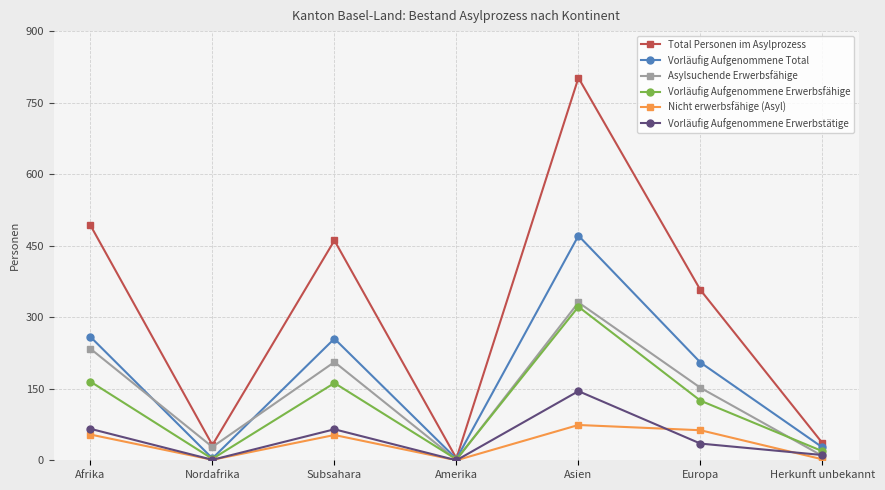

At which label does Nicht erwerbsfähige (Asyl) reach its peak?

Asien